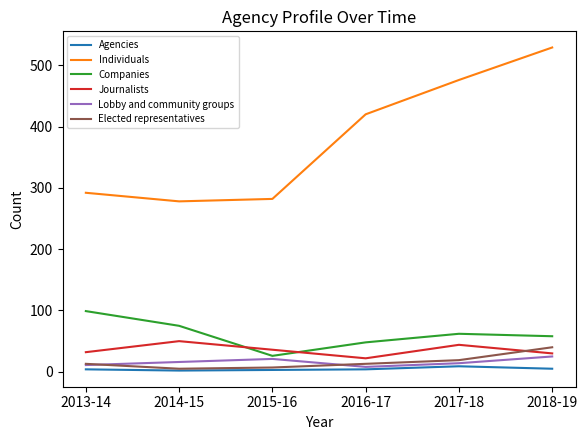

What are all the series names shown in the legend?

Agencies, Individuals, Companies, Journalists, Lobby and community groups, Elected representatives